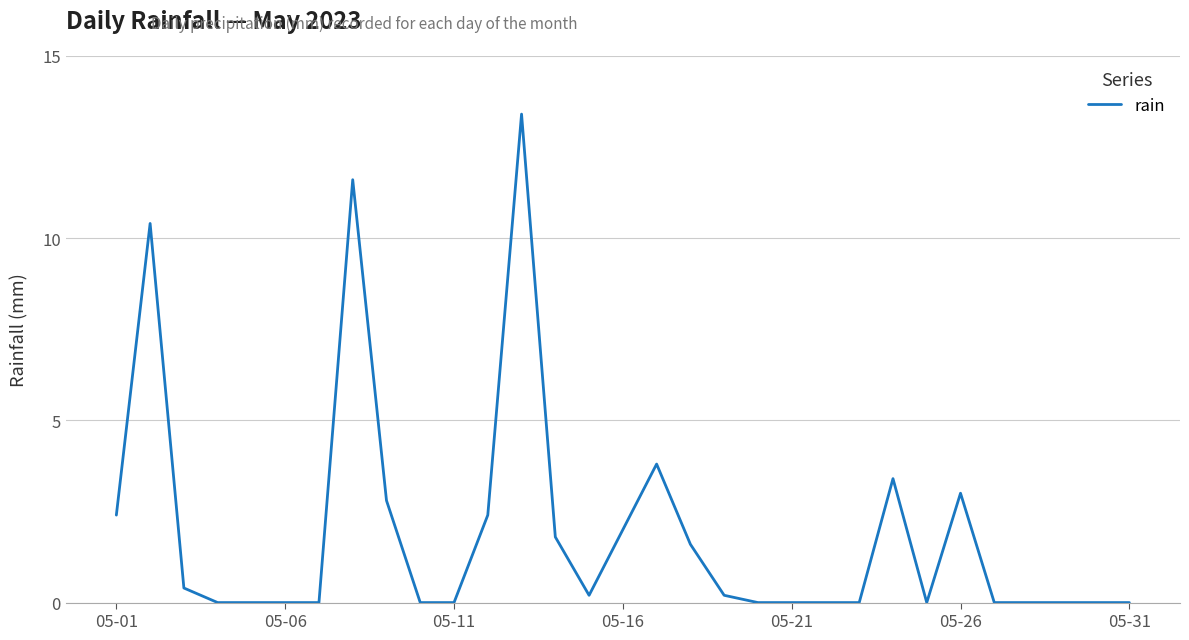

What is the maximum value shown in the chart?

13.4